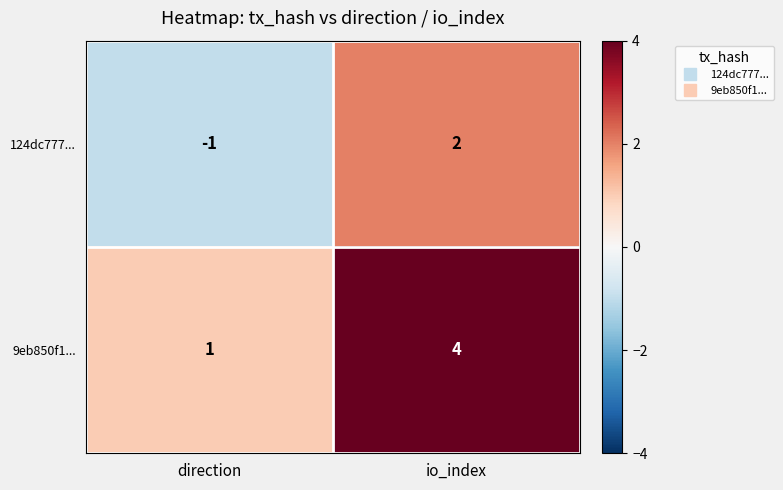

What is the sum of all 9eb850f1... values?

5